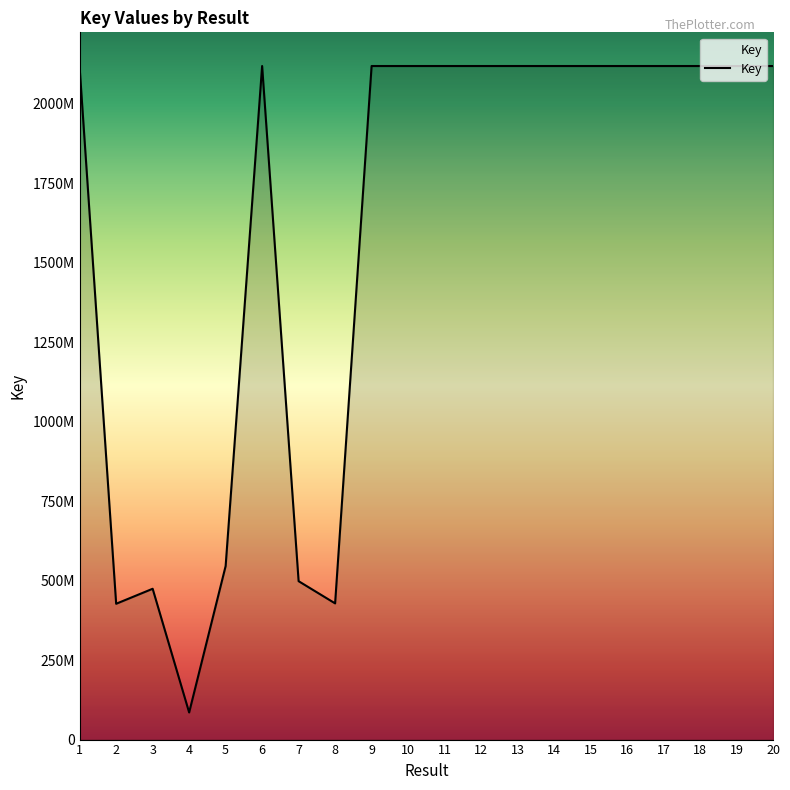

Is this an area chart (filled region under the line)?

No